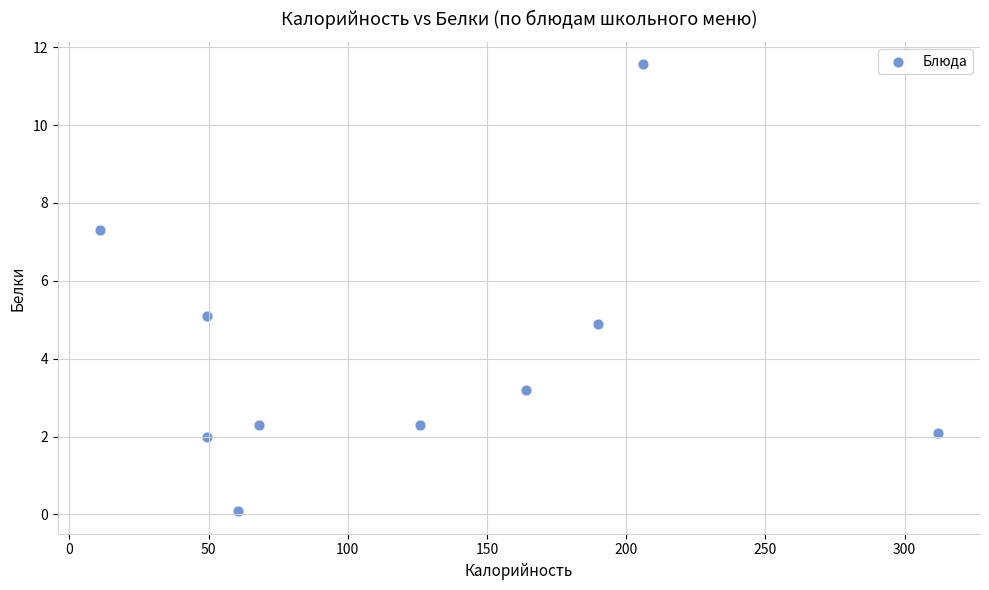

What is the range of Y values (max minus min)?

11.5